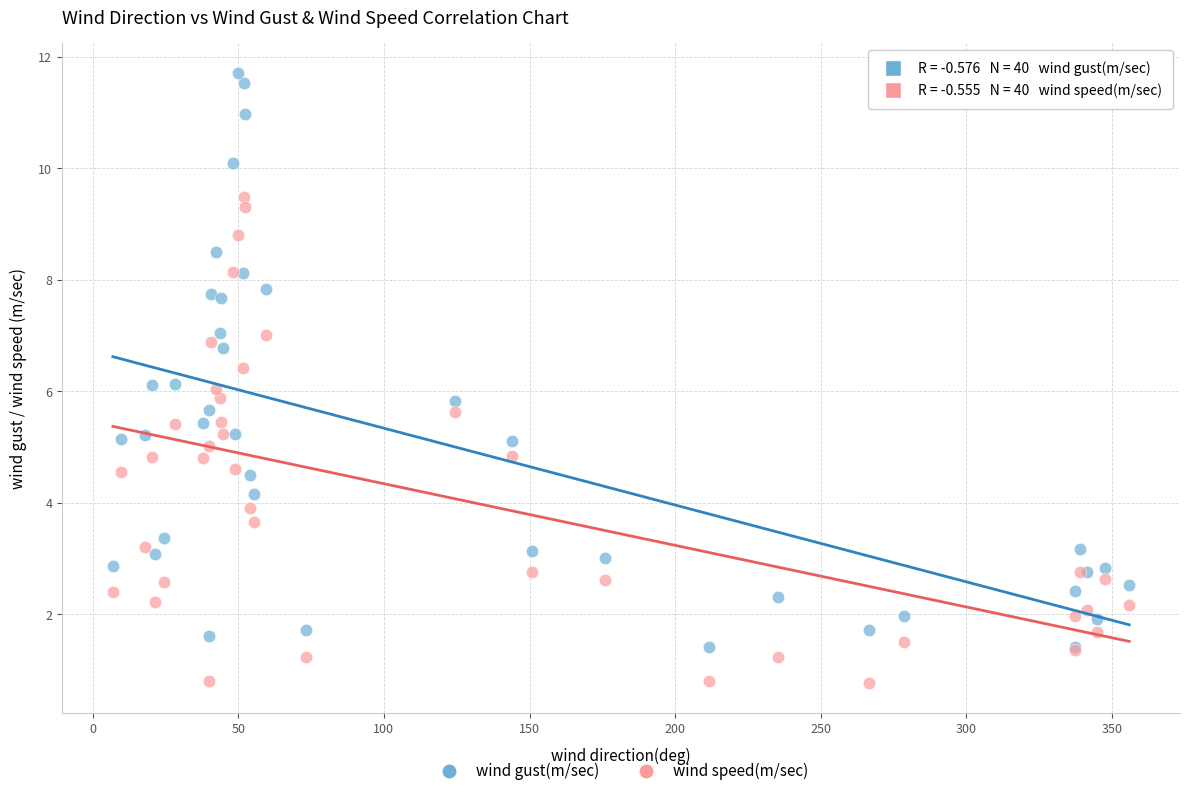

Which series contains the highest Y value?

wind gust(m/sec)